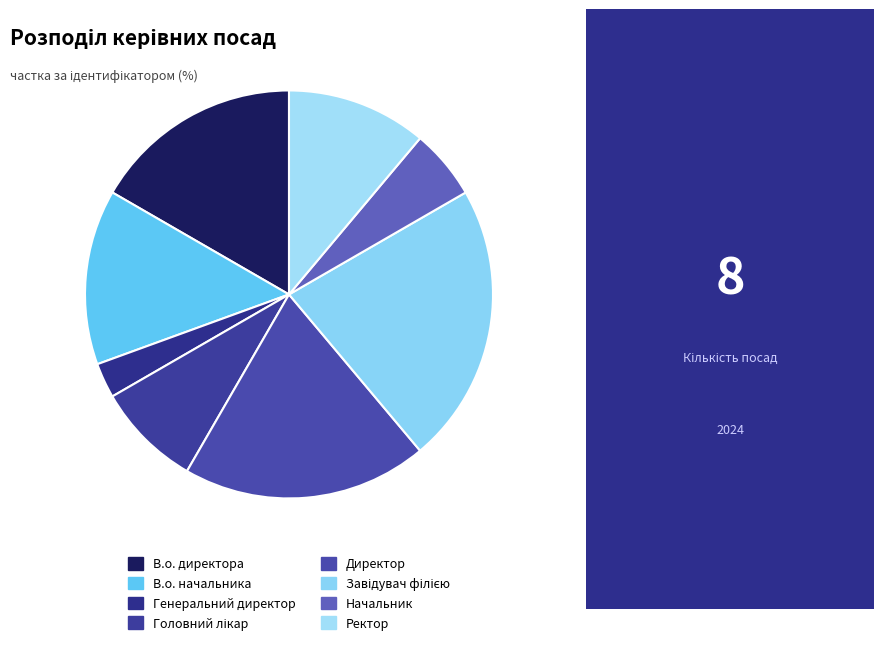

Is there a majority slice in this chart?

No